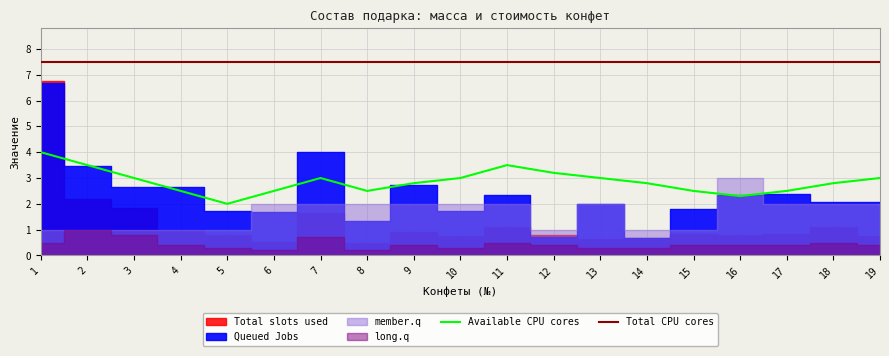

Rank the categories by Available CPU cores value from highest to lowest.

1, 2, 11, 12, 3, 7, 10, 13, 19, 9, 14, 18, 4, 6, 8, 15, 17, 16, 5